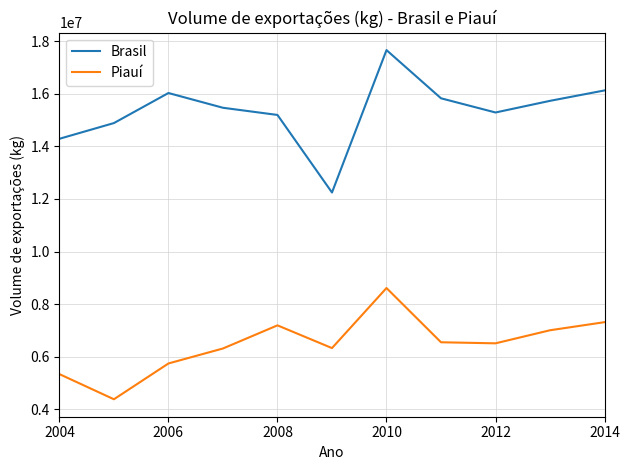

Which series has the largest total across all categories?

Brasil